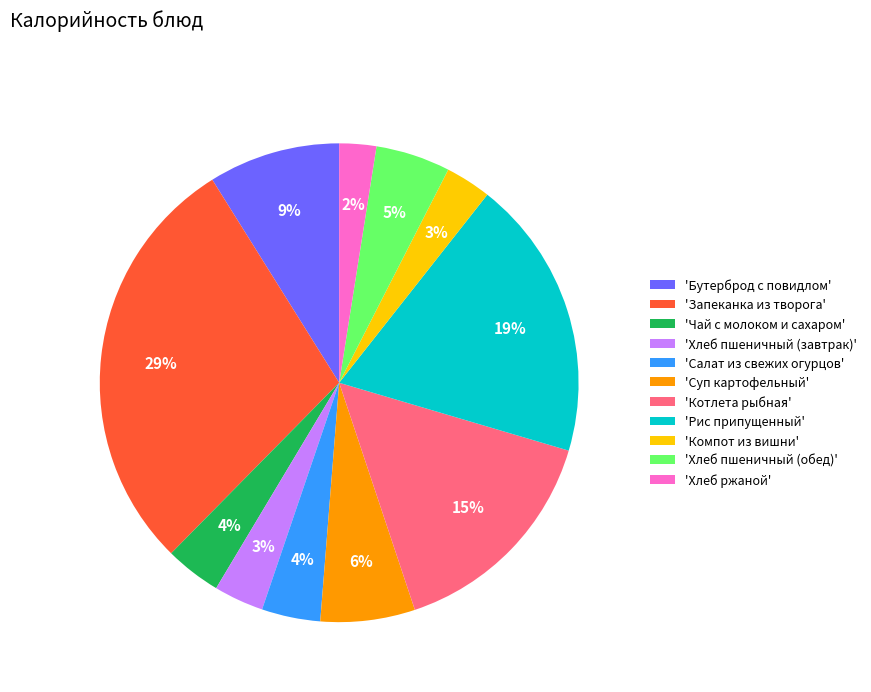

Which slice is the largest?

'Запеканка из творога'